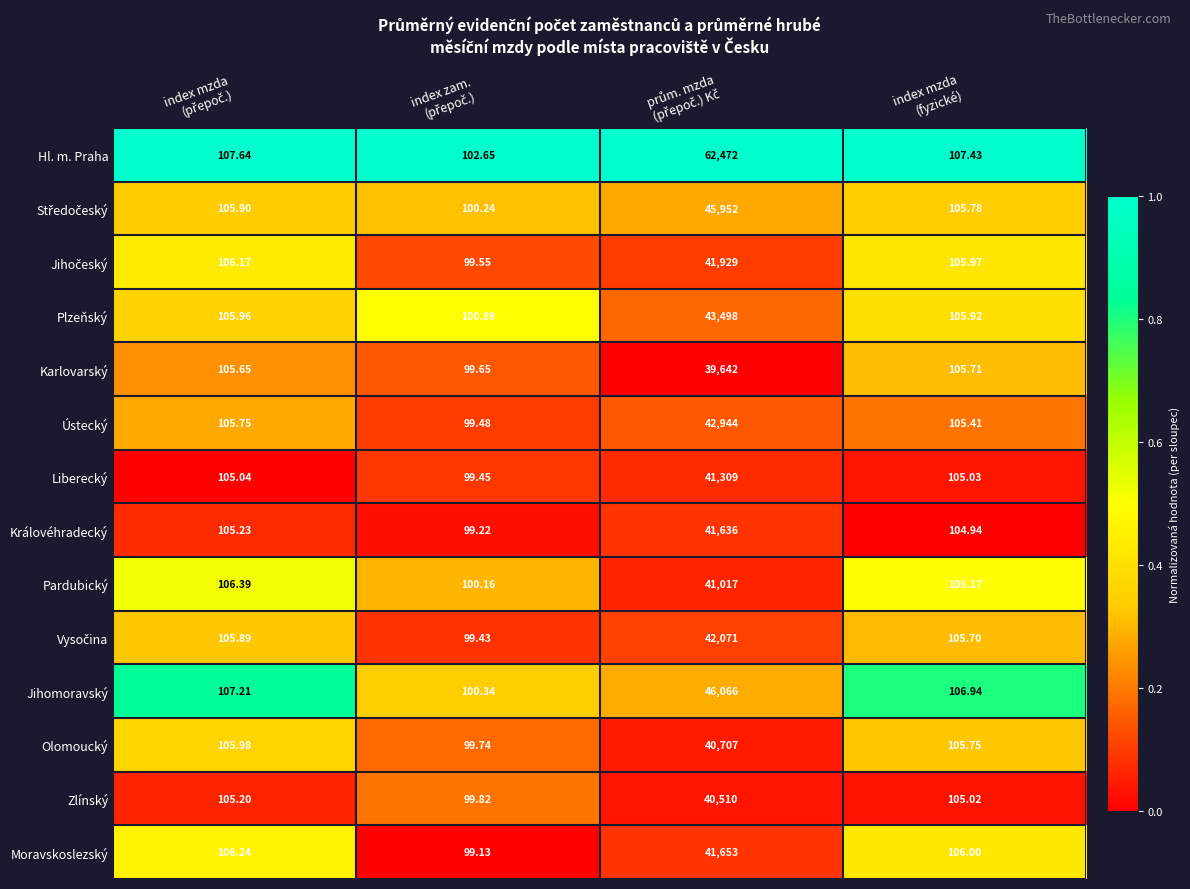

Which series has the widest spread of values?

Hl. m. Praha